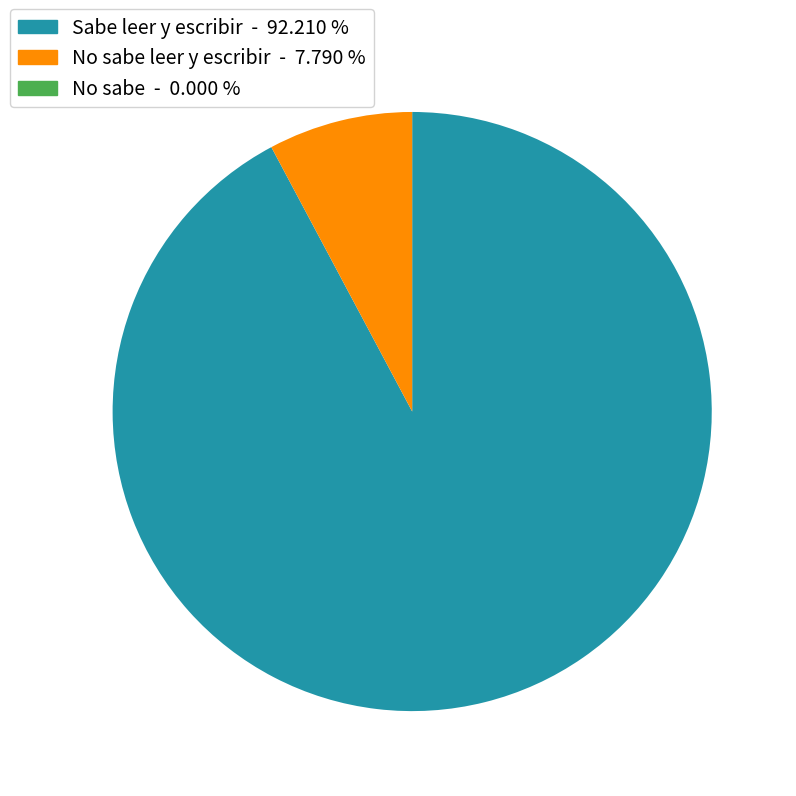

Is there any slice that represents more than half of the pie?

Yes